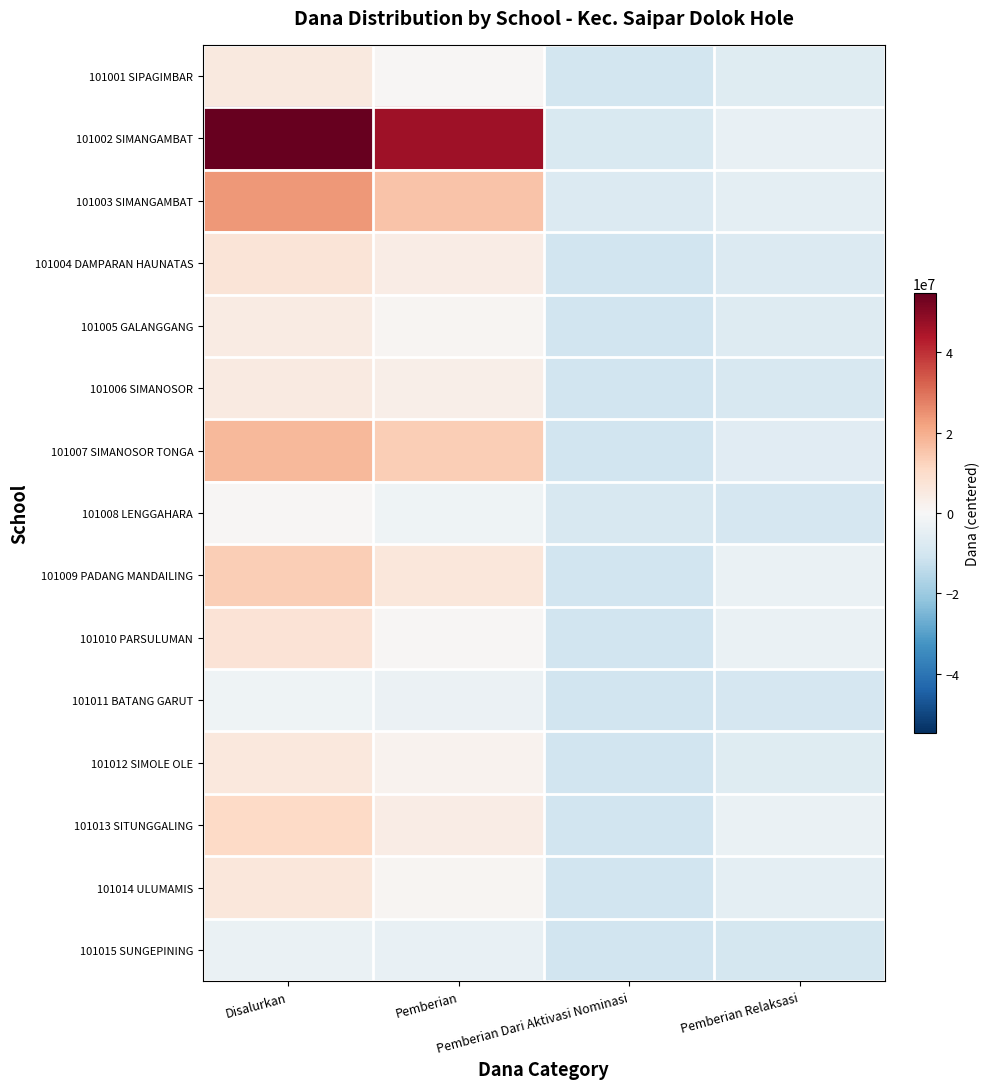

Reading left to right, transcribe all the data shown in this chart.

101001 SIPAGIMBAR: Disalurkan=5280000	Pemberian=780000	Pemberian Dari Aktivasi Nominasi=-10020000	Pemberian Relaksasi=-6420000
101002 SIMANGAMBAT: Disalurkan=54780000	Pemberian=46230000	Pemberian Dari Aktivasi Nominasi=-8220000	Pemberian Relaksasi=-4170000
101003 SIMANGAMBAT: Disalurkan=23730000	Pemberian=15630000	Pemberian Dari Aktivasi Nominasi=-7320000	Pemberian Relaksasi=-5520000
101004 DAMPARAN HAUNATAS: Disalurkan=6855000	Pemberian=3930000	Pemberian Dari Aktivasi Nominasi=-10470000	Pemberian Relaksasi=-7545000
101005 GALANGGANG: Disalurkan=4605000	Pemberian=1230000	Pemberian Dari Aktivasi Nominasi=-10470000	Pemberian Relaksasi=-7095000
101006 SIMANOSOR: Disalurkan=5055000	Pemberian=3255000	Pemberian Dari Aktivasi Nominasi=-10470000	Pemberian Relaksasi=-8670000
101007 SIMANOSOR TONGA: Disalurkan=17880000	Pemberian=13605000	Pemberian Dari Aktivasi Nominasi=-10470000	Pemberian Relaksasi=-6195000
101008 LENGGAHARA: Disalurkan=555000	Pemberian=-2370000	Pemberian Dari Aktivasi Nominasi=-8670000	Pemberian Relaksasi=-9345000
101009 PADANG MANDAILING: Disalurkan=13380000	Pemberian=6405000	Pemberian Dari Aktivasi Nominasi=-10470000	Pemberian Relaksasi=-3495000
101010 PARSULUMAN: Disalurkan=7530000	Pemberian=780000	Pemberian Dari Aktivasi Nominasi=-10470000	Pemberian Relaksasi=-3720000
101011 BATANG GARUT: Disalurkan=-2145000	Pemberian=-3270000	Pemberian Dari Aktivasi Nominasi=-10470000	Pemberian Relaksasi=-9345000
101012 SIMOLE OLE: Disalurkan=5730000	Pemberian=1905000	Pemberian Dari Aktivasi Nominasi=-10470000	Pemberian Relaksasi=-6645000
101013 SITUNGGALING: Disalurkan=10905000	Pemberian=3930000	Pemberian Dari Aktivasi Nominasi=-10470000	Pemberian Relaksasi=-3495000
101014 ULUMAMIS: Disalurkan=6405000	Pemberian=1230000	Pemberian Dari Aktivasi Nominasi=-10470000	Pemberian Relaksasi=-5295000
101015 SUNGEPINING: Disalurkan=-3495000	Pemberian=-4170000	Pemberian Dari Aktivasi Nominasi=-10470000	Pemberian Relaksasi=-9795000